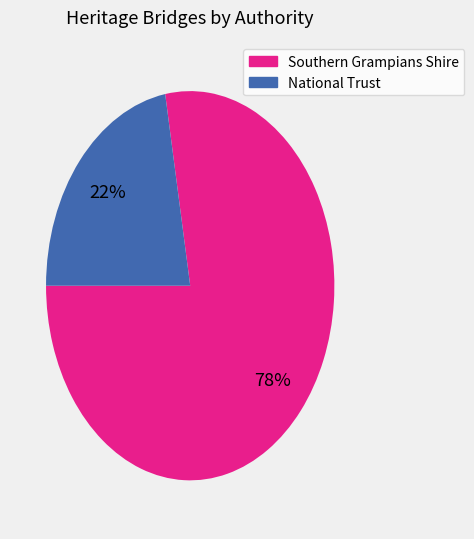

To the nearest percent, what is the difference between the largest and smallest slice percentages?

56%